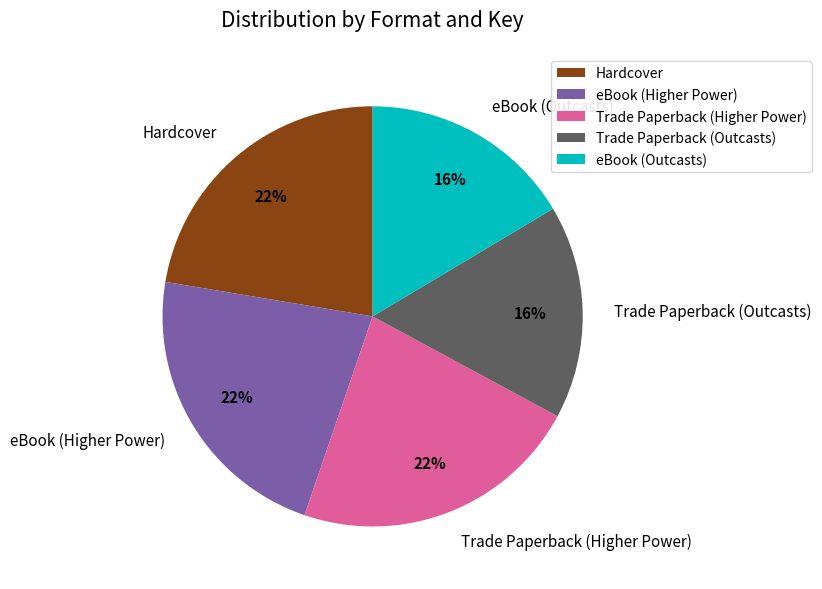

Combined, do Hardcover and eBook (Higher Power) account for over 50%?

No